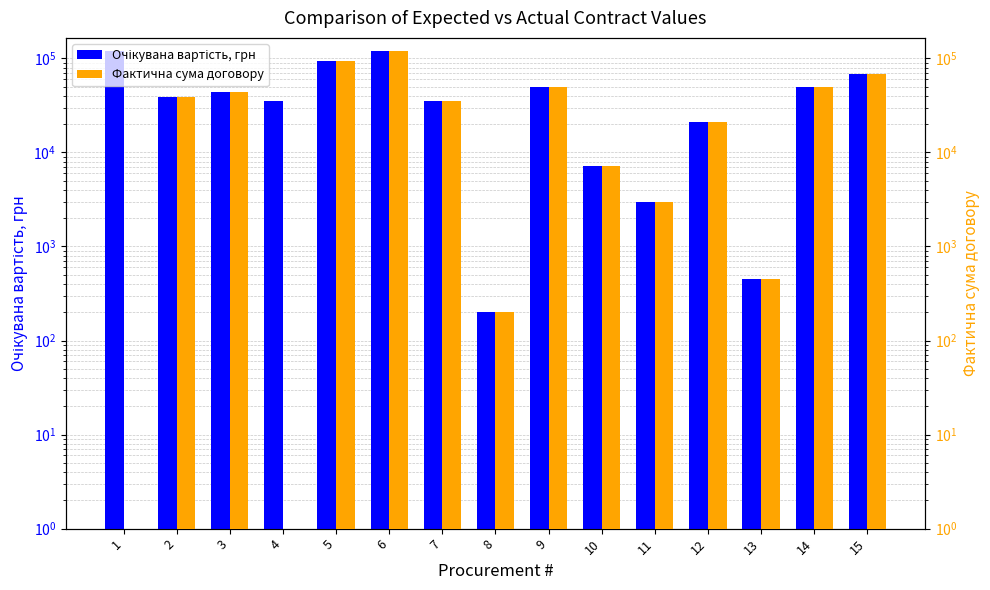

At which category does the chart reach its minimum across all series?

8